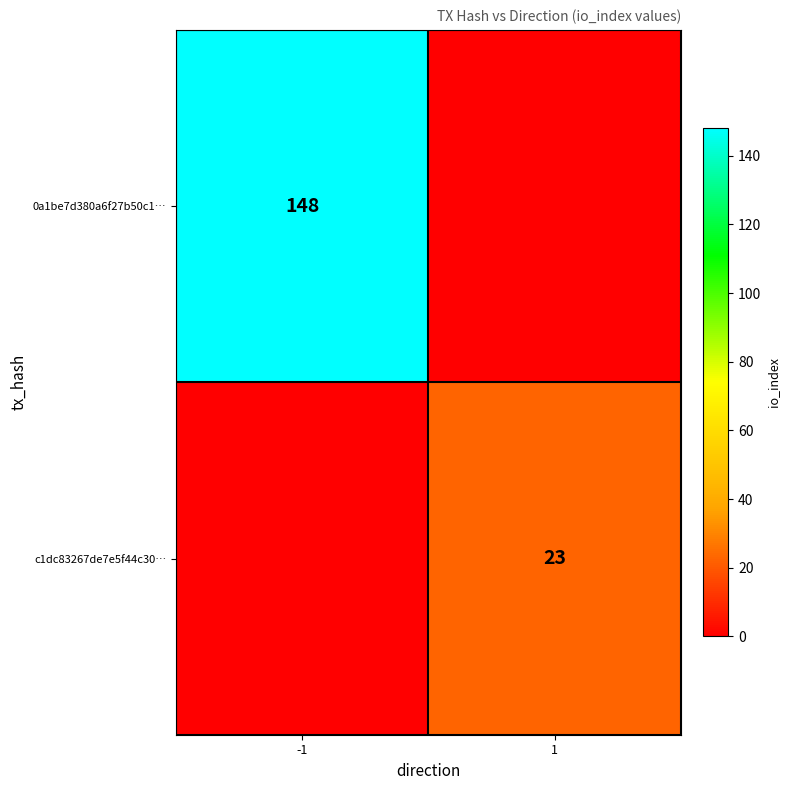

True or false: c1dc83267de7e5f44c30… has a value of 38 at 1.

False